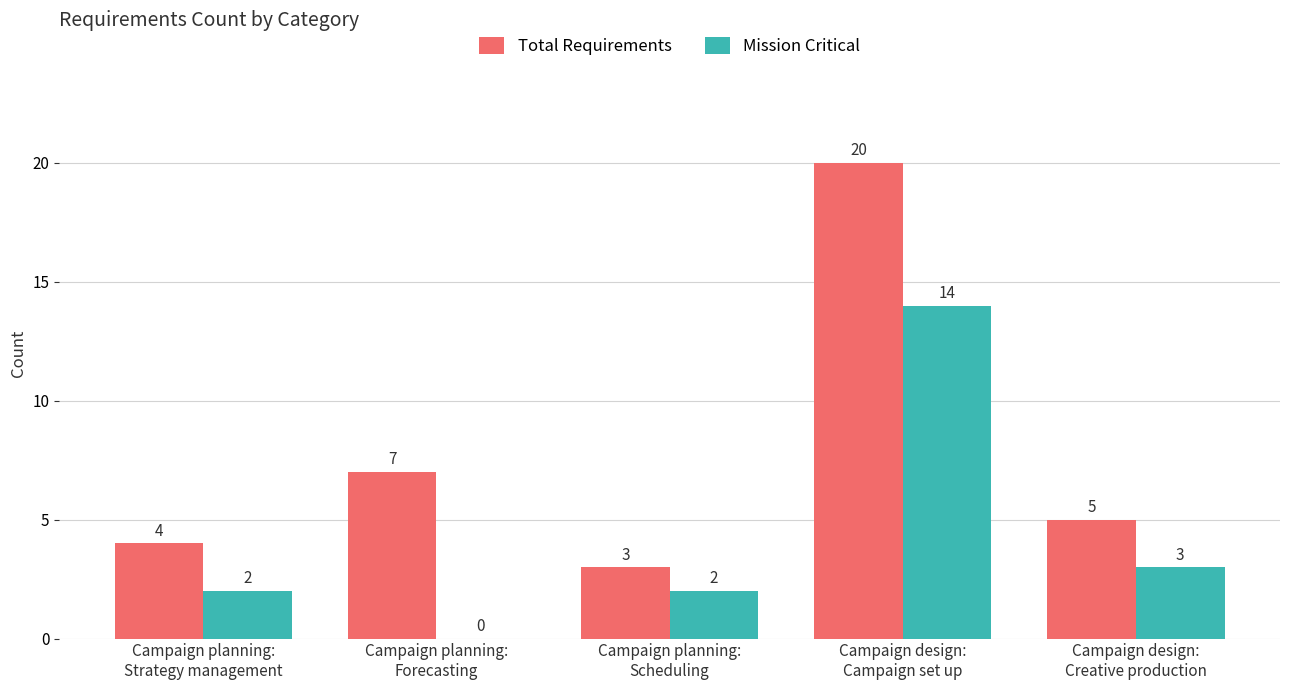

What are all the series names shown in the legend?

Total Requirements, Mission Critical